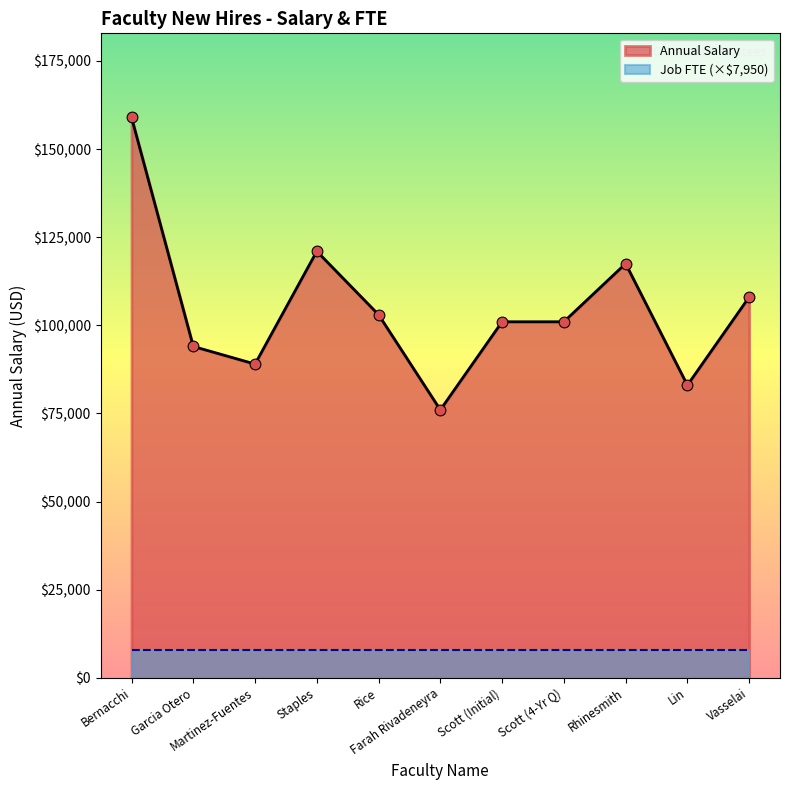

Approximately how many times larger is the value at Farah Rivadeneyra compared to Scott (4-Yr Q)?

0.8